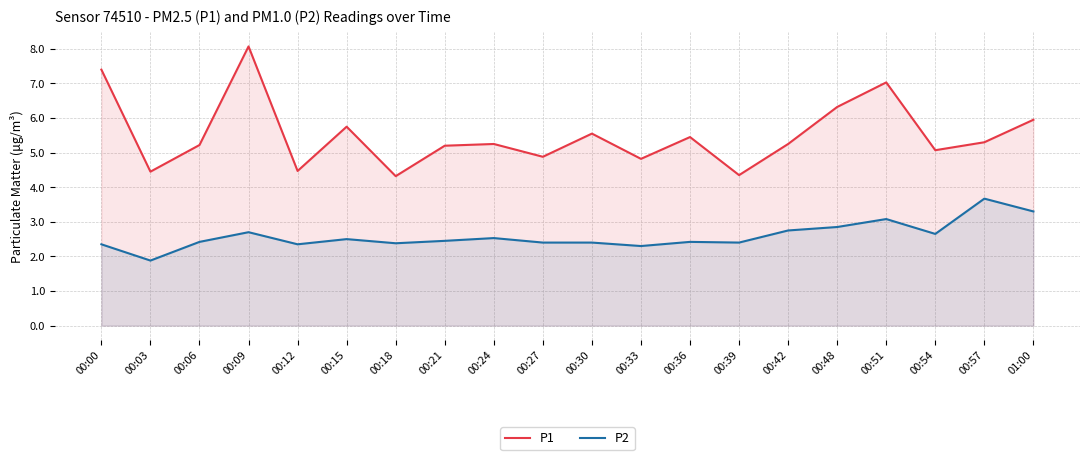

The P1 series shows 5.3 at 00:57. True or false?

True